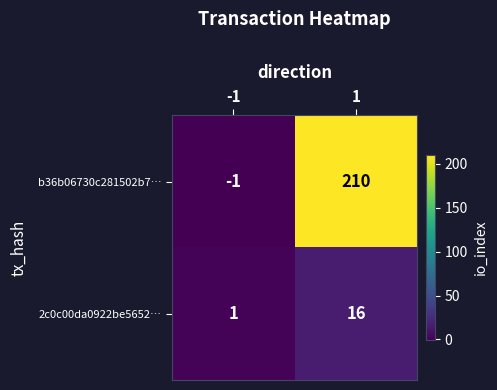

What is the approximate value of b36b06730c281502b7… at 1, to the nearest 10?

210